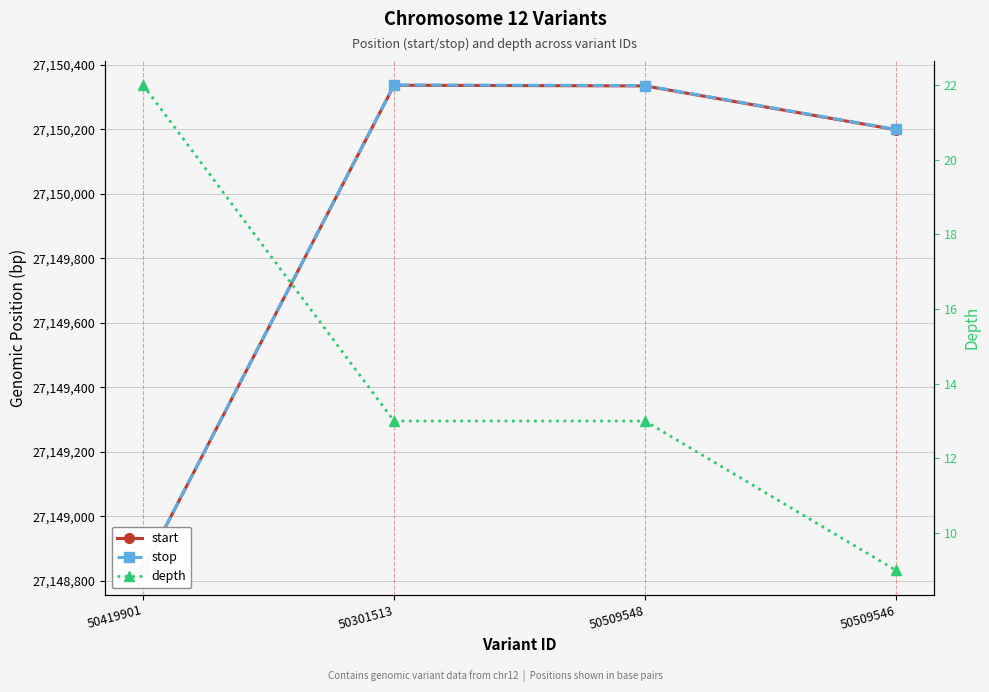

At how many categories does at least one series exceed 6919660?

4